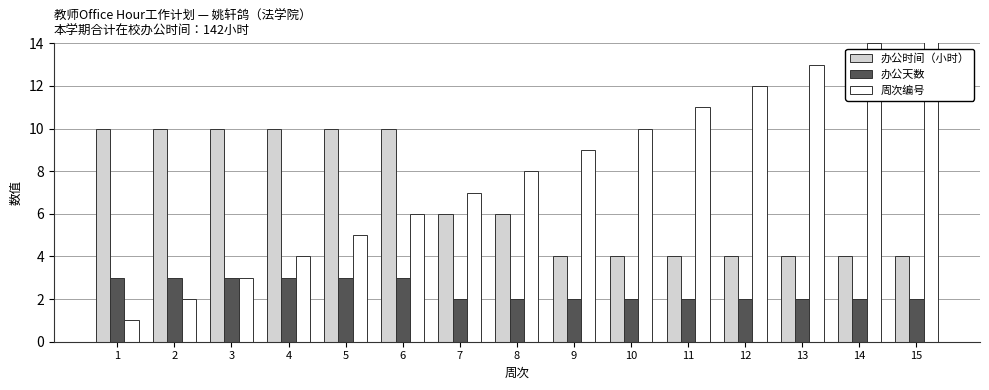

At which label is 办公时间（小时） closest to 7?

7